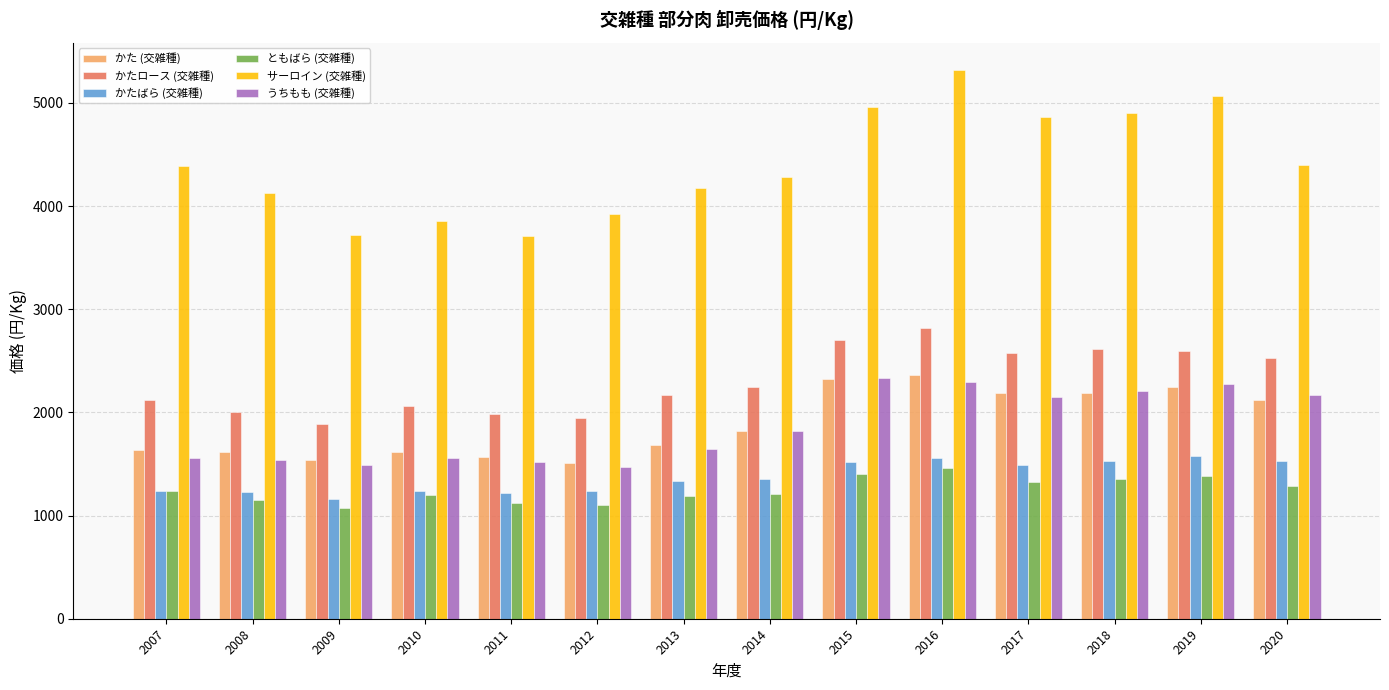

What is the difference between the maximum and second lowest values in the かたばら (交雑種) series?

356.2